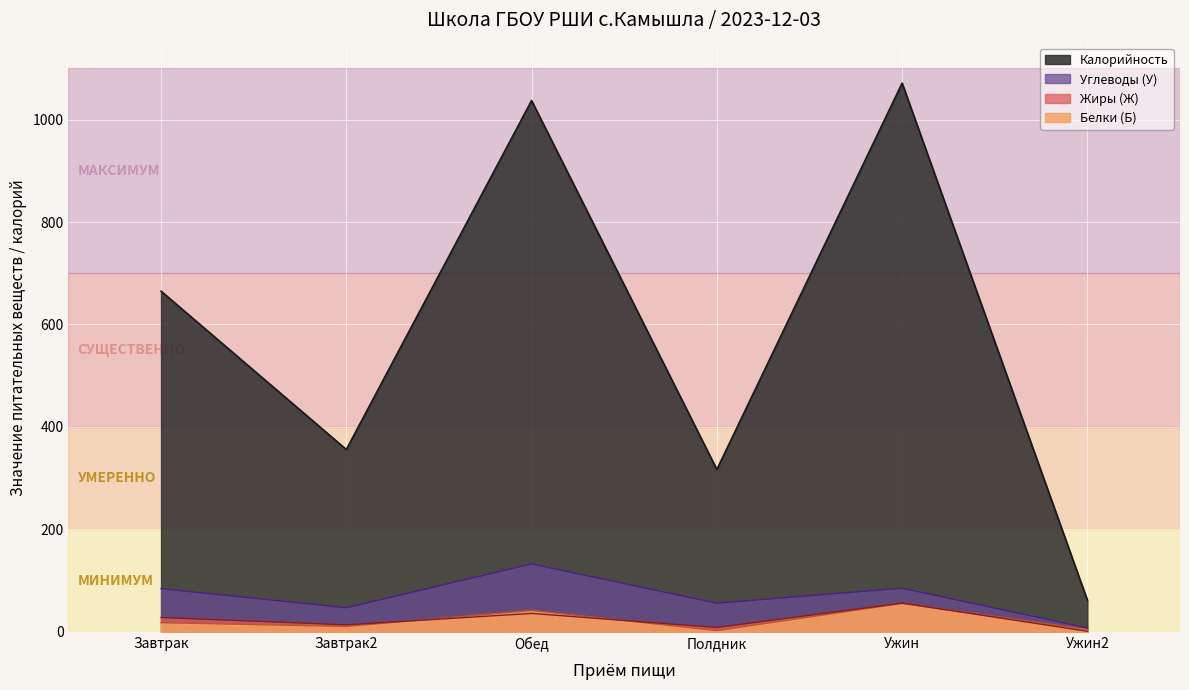

List the series in order of their peak value, lowest first.

Белки (Б), Жиры (Ж), Углеводы (У), Калорийность